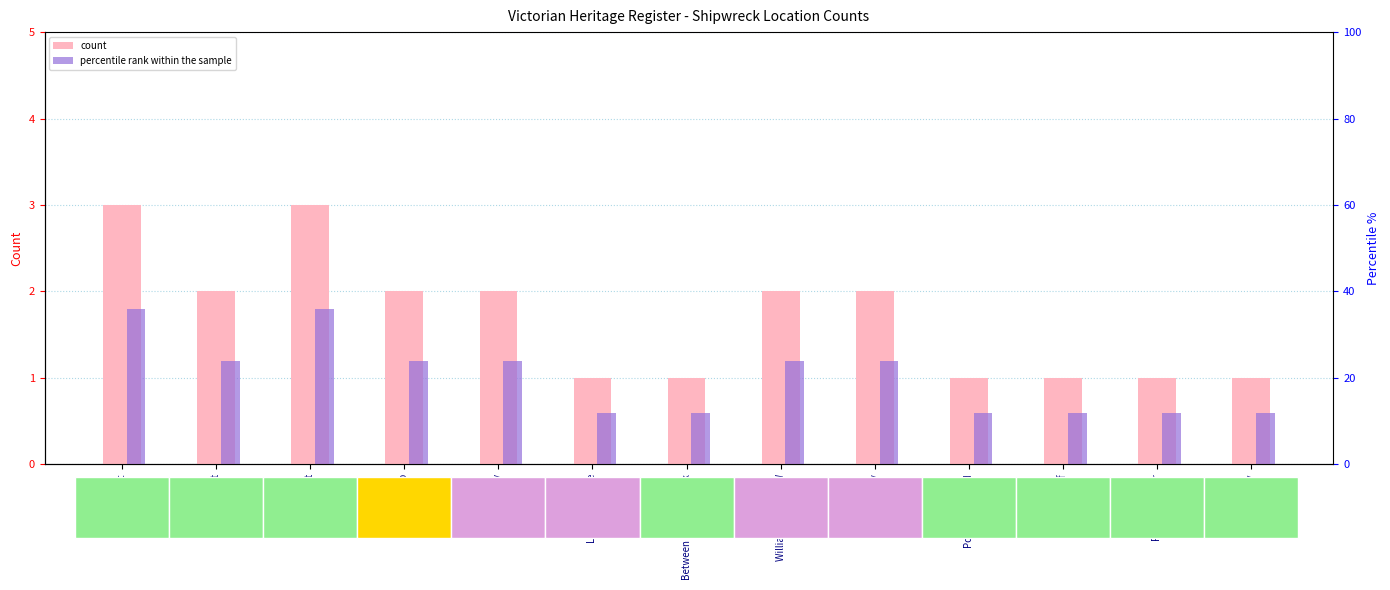

Reading left to right, list all the values displayed in this chart.

count: 3.0	2.0	3.0	2.0	2.0	1.0	1.0	2.0	2.0	1.0	1.0	1.0	1.0
percentile rank within the sample: 1.8	1.2	1.8	1.2	1.2	0.6	0.6	1.2	1.2	0.6	0.6	0.6	0.6